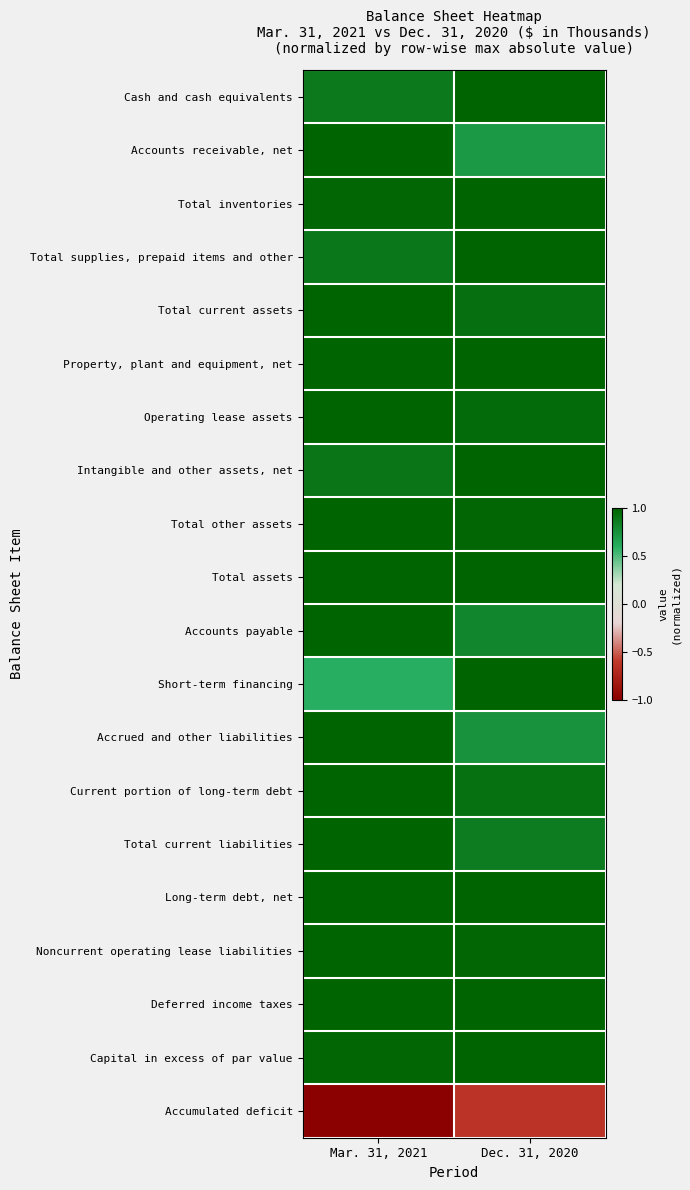

Rank the series at Mar. 31, 2021 from lowest to highest value.

Accumulated deficit, Short-term financing, Cash and cash equivalents, Total supplies, prepaid items and other, Intangible and other assets, net, Capital in excess of par value, Total inventories, Property, plant and equipment, net, Long-term debt, net, Accounts receivable, net, Total current assets, Operating lease assets, Total other assets, Total assets, Accounts payable, Accrued and other liabilities, Current portion of long-term debt, Total current liabilities, Noncurrent operating lease liabilities, Deferred income taxes